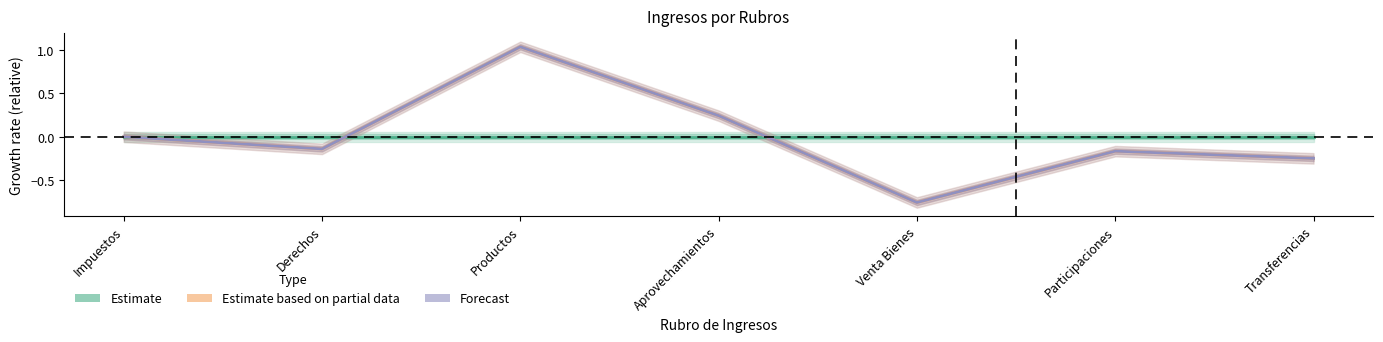

True or false: Estimate based on partial data has more than 1 interior local peaks.

True